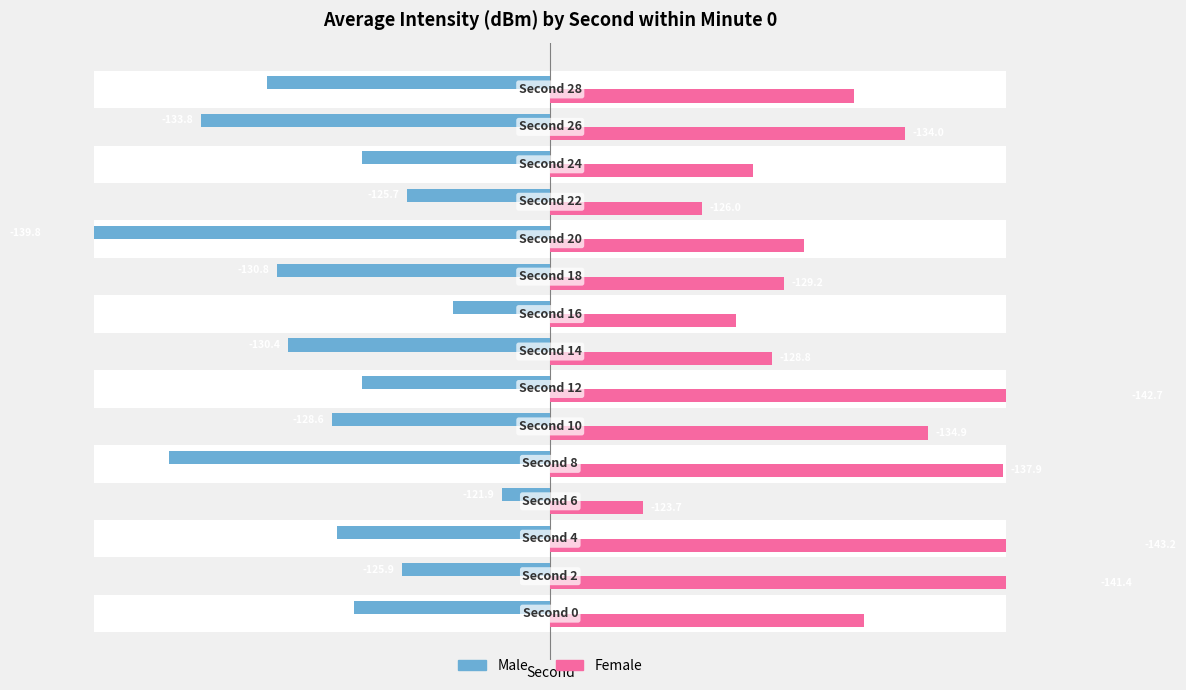

The Female series shows 32.4 at 6. True or false?

False